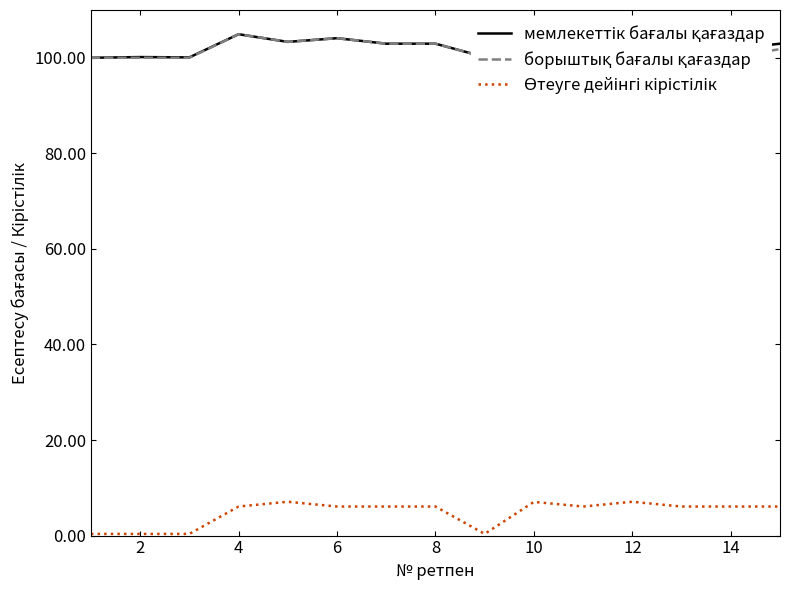

True or false: Өтеуге дейінгі кірістілік and мемлекеттік бағалы қағаздар cross at least once.

False